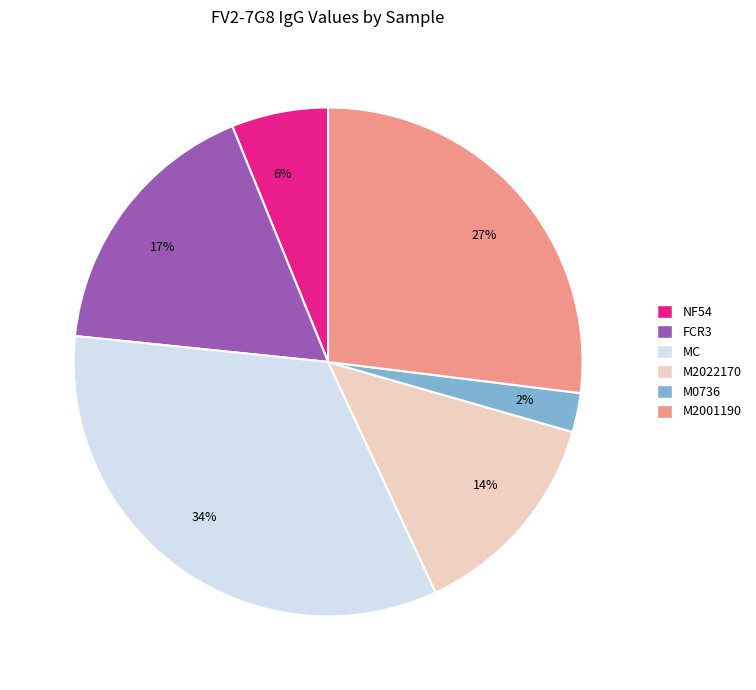

To the nearest percent, what percentage of the pie is FCR3?

17%